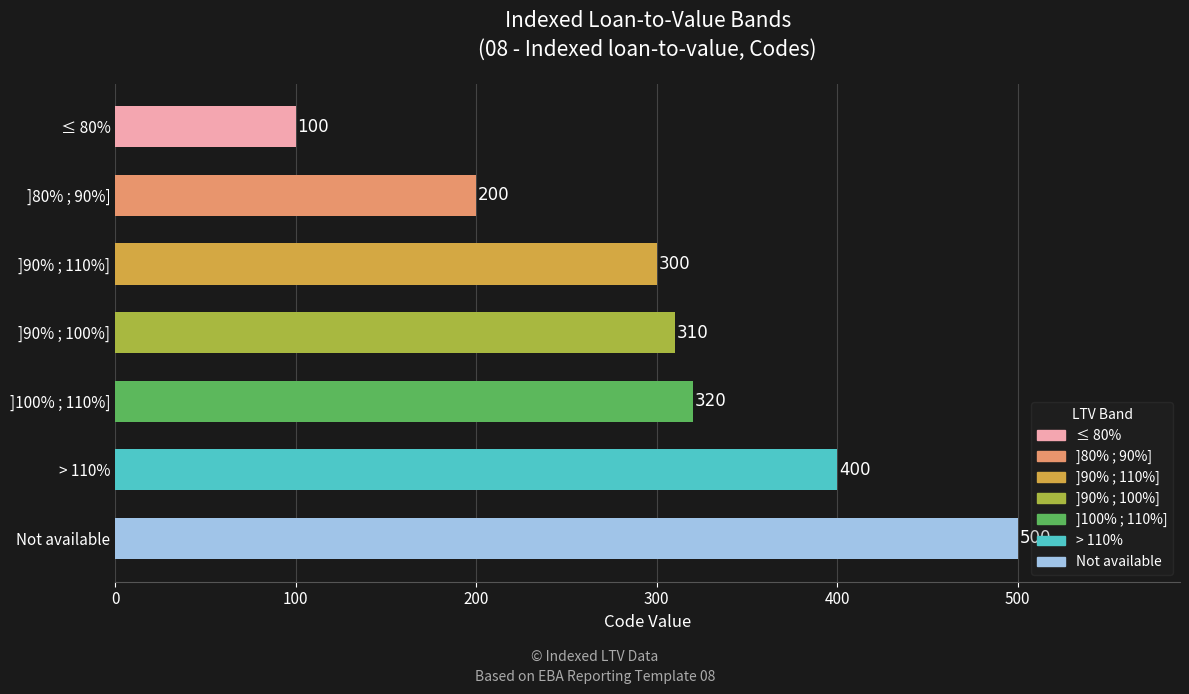

What is the label of the 1st bar from the top?

≤ 80%